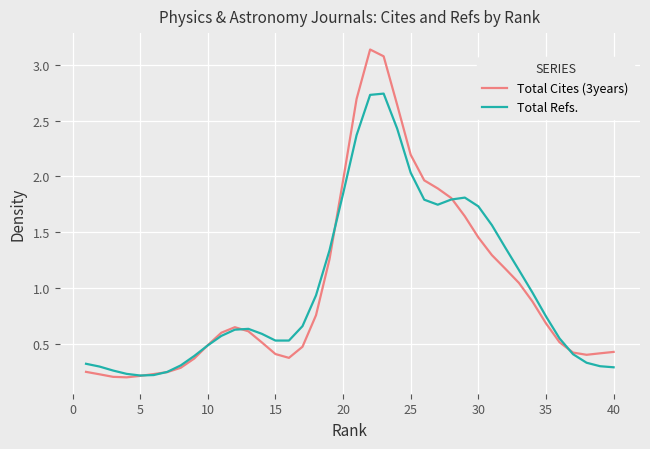

List the series in order of their peak value, lowest first.

Total Refs., Total Cites (3years)